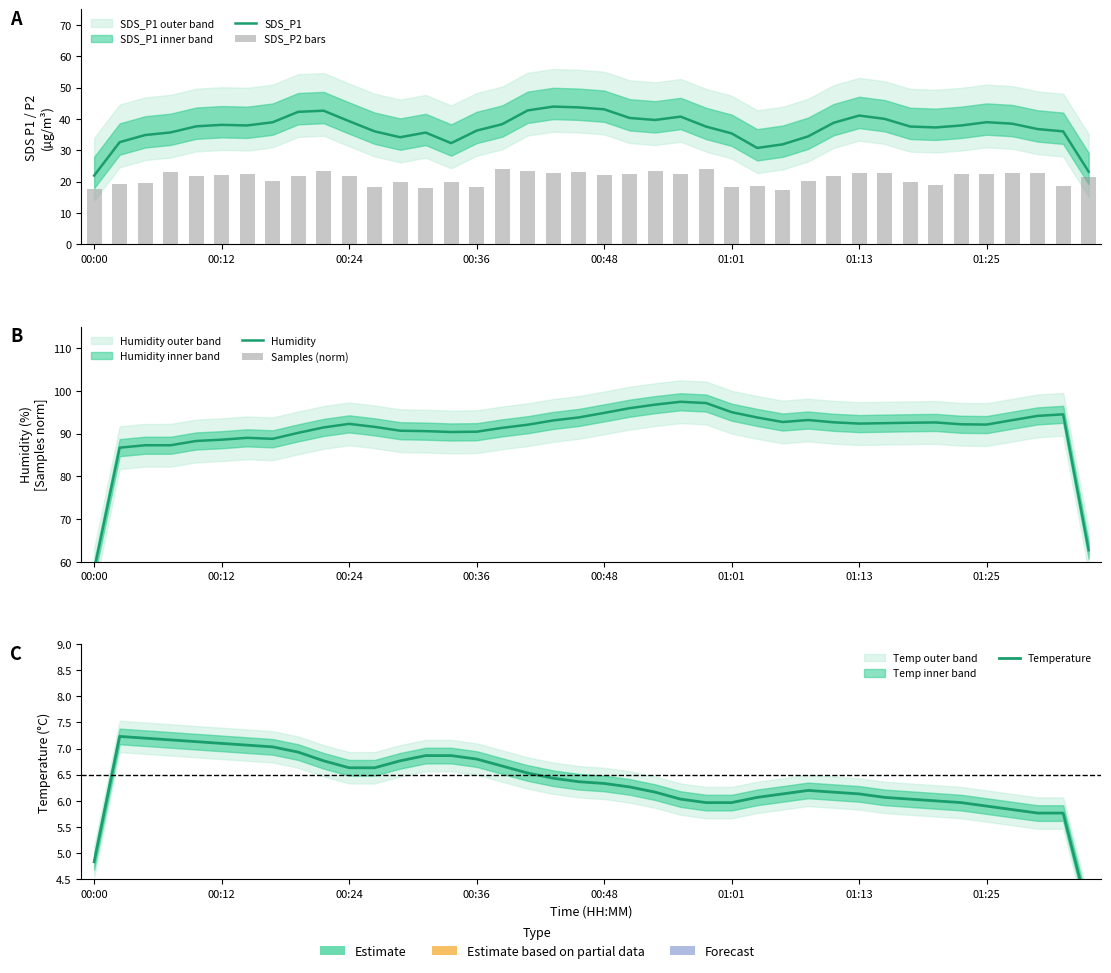

What is the difference between the second highest and minimum values in the SDS_P2 bars series?

6.6